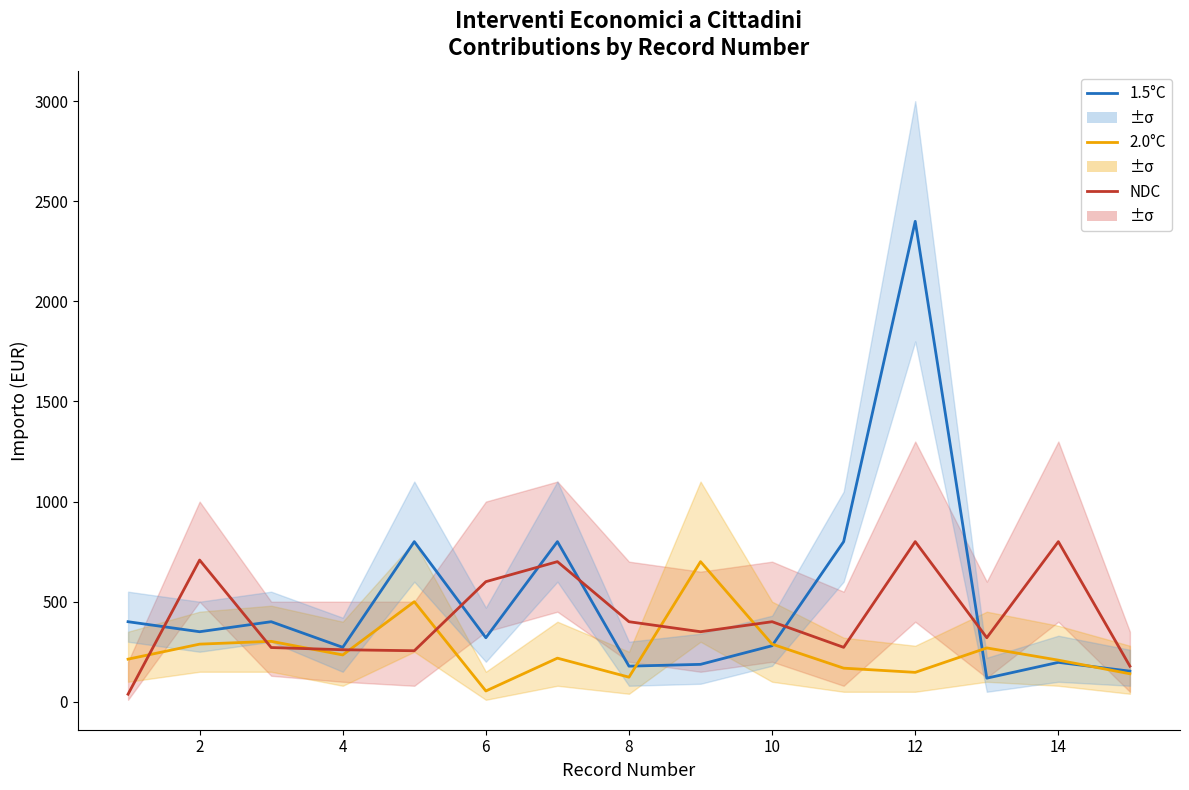

At how many categories does at least one series exceed 942?

1